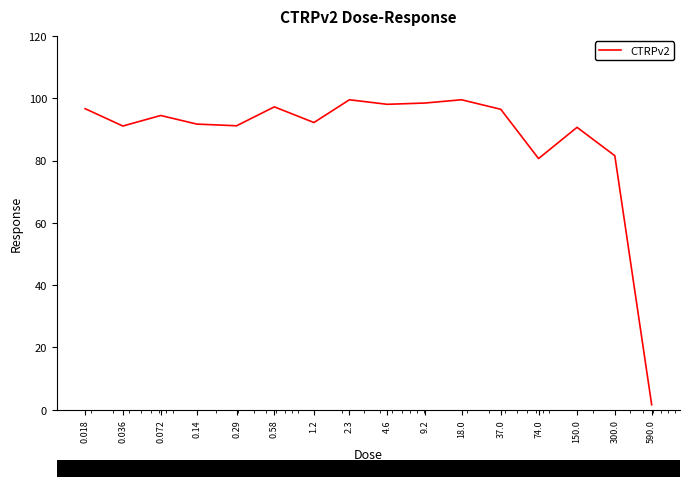

What is the greatest value displayed?

99.5